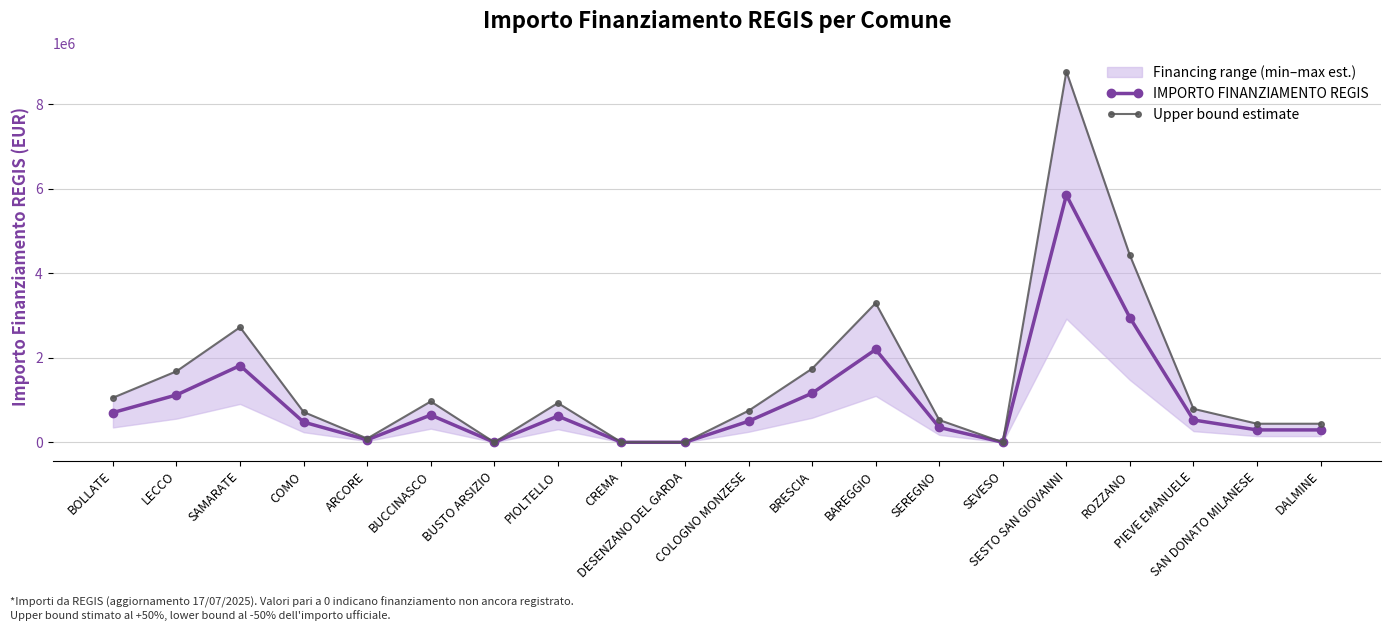

At which label does Upper bound estimate reach its minimum?

BUSTO ARSIZIO